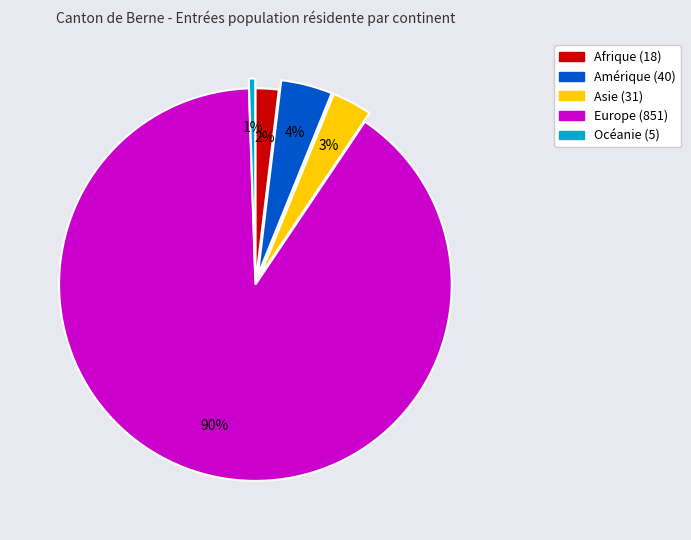

What is the smallest slice in the pie chart?

Océanie